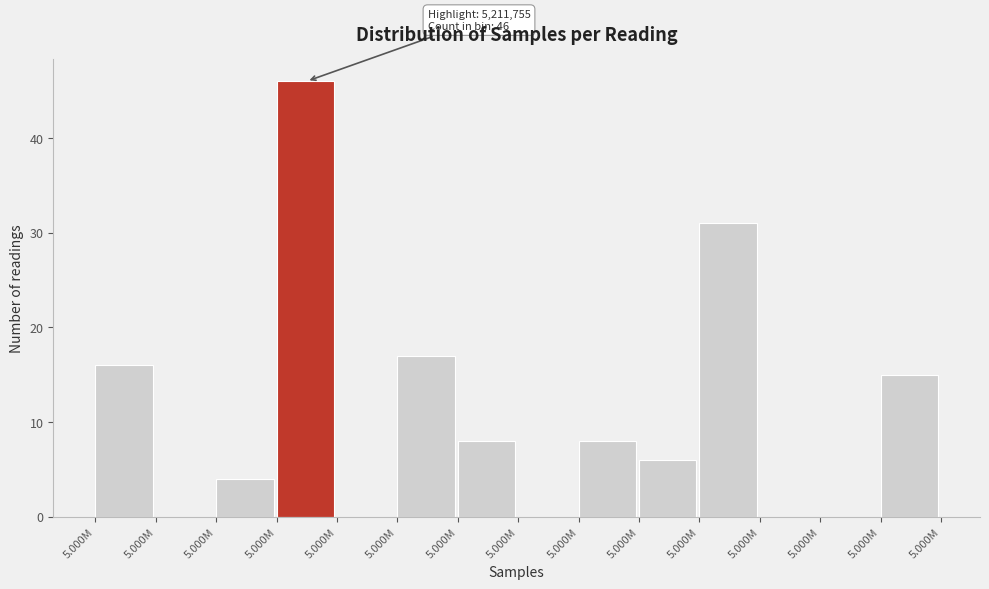

How many series are shown in this chart?

1